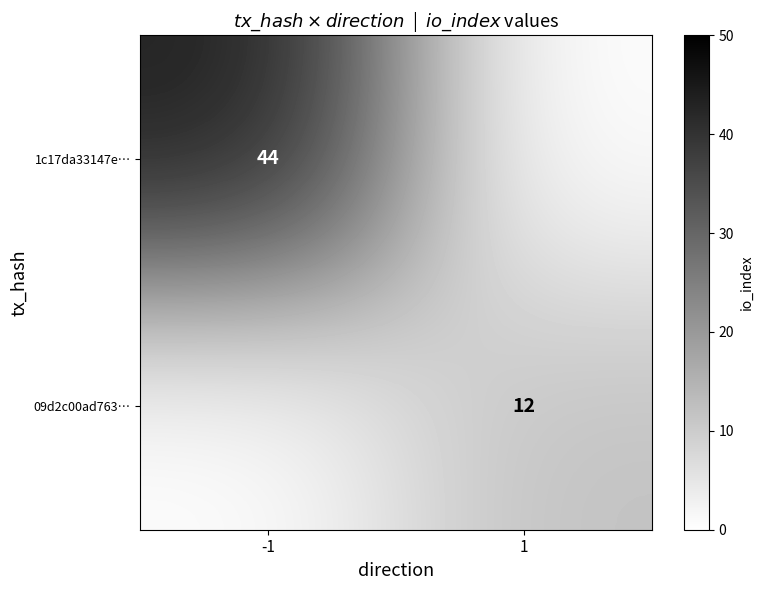

Is the value of 09d2c00ad763… at 1 greater than the value of 1c17da33147e… at -1?

No